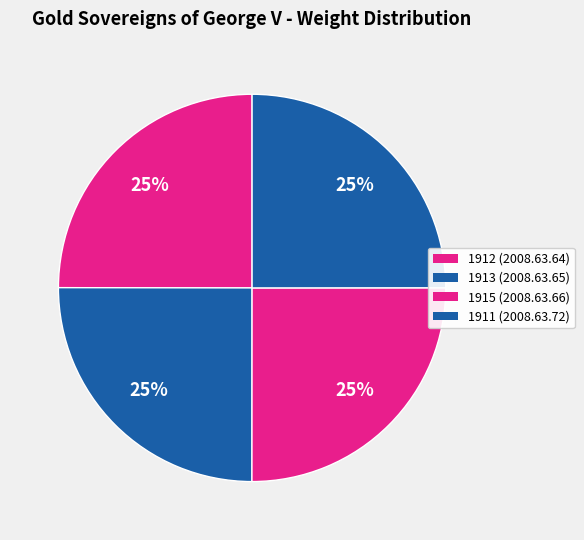

Count the number of slices in the pie.

4